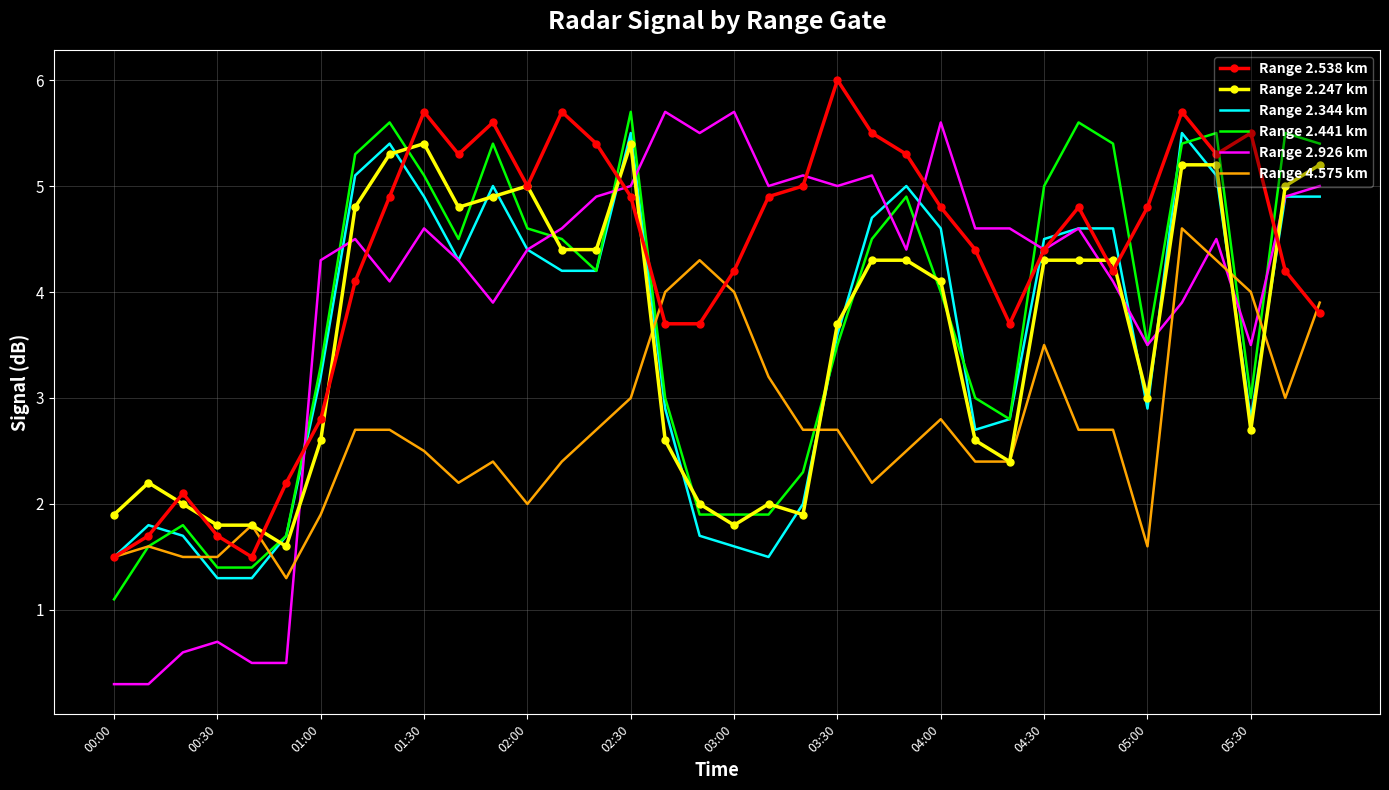

True or false: Range 2.441 km and Range 2.247 km cross at least once.

True